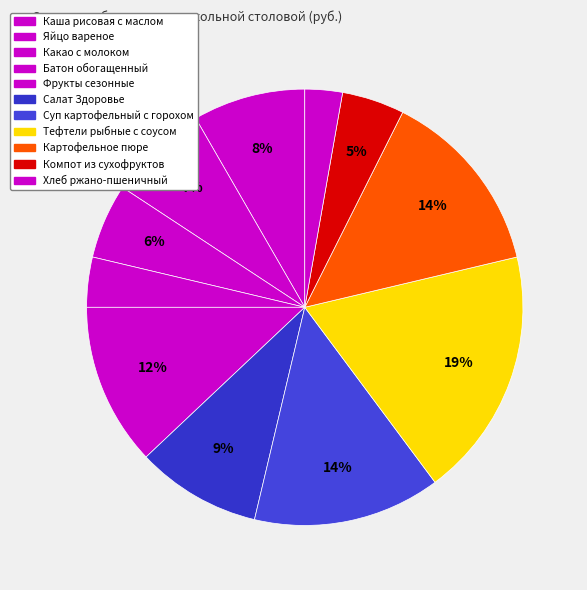

How many slices are in this pie chart?

11